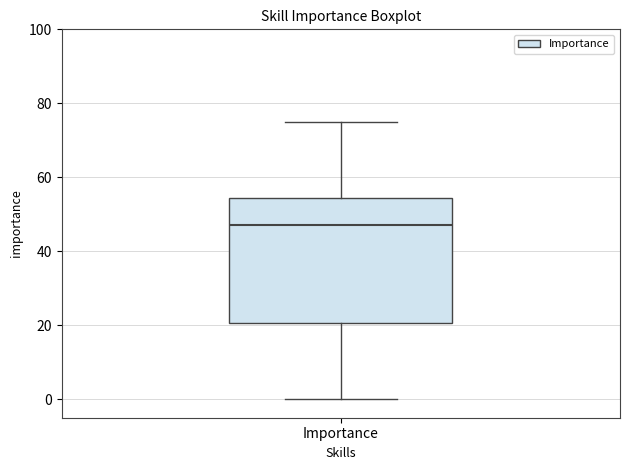

Where does the upper whisker of the box for Importance end on the y-axis? The values are not printed on the chart, so give them approximately, as read against the axis.

76